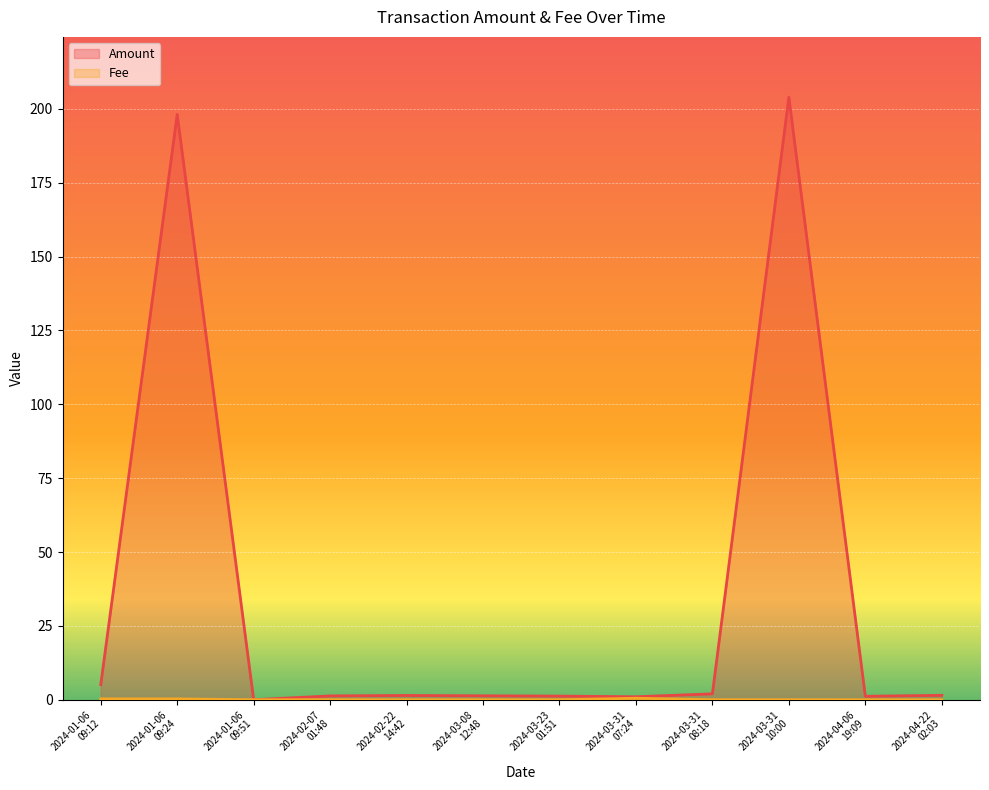

Rank the series by their maximum value, from highest to lowest.

Amount, Fee